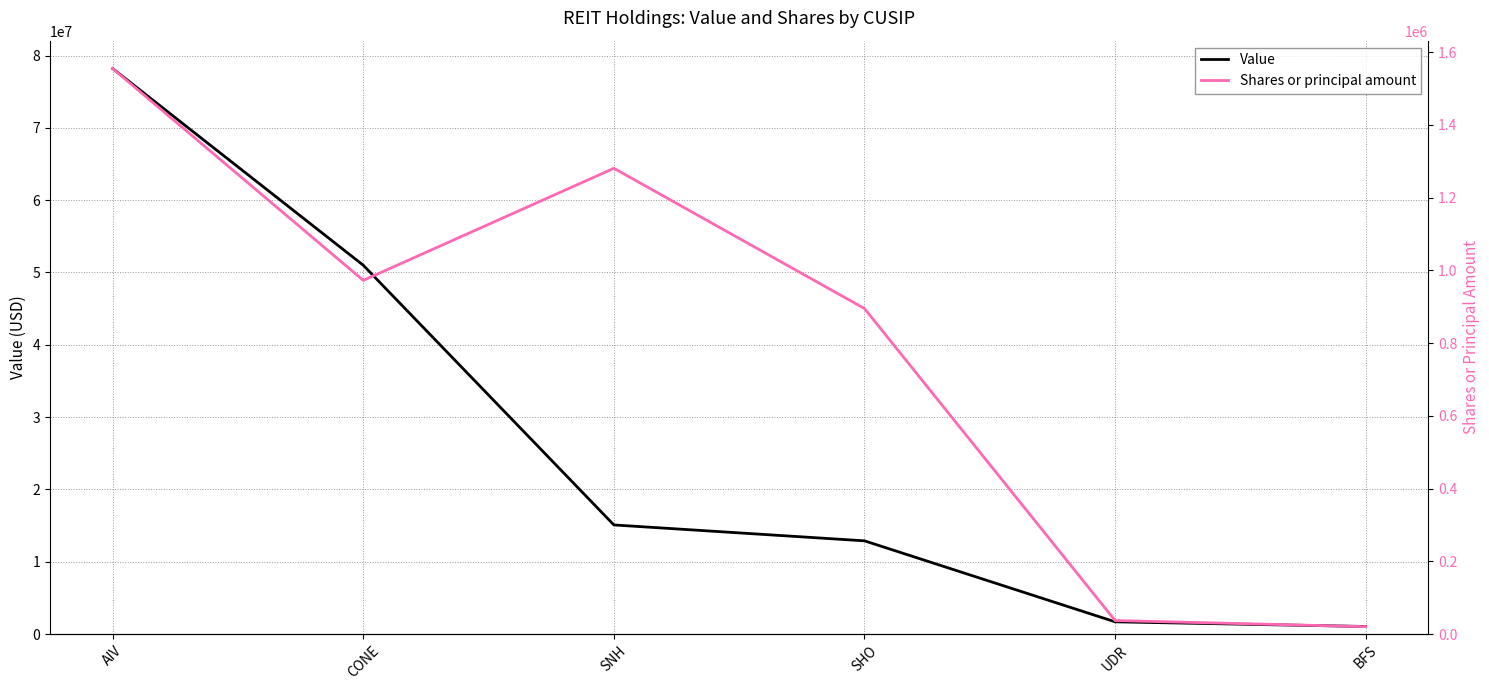

List the series in order of their peak value, lowest first.

Shares or principal amount, Value